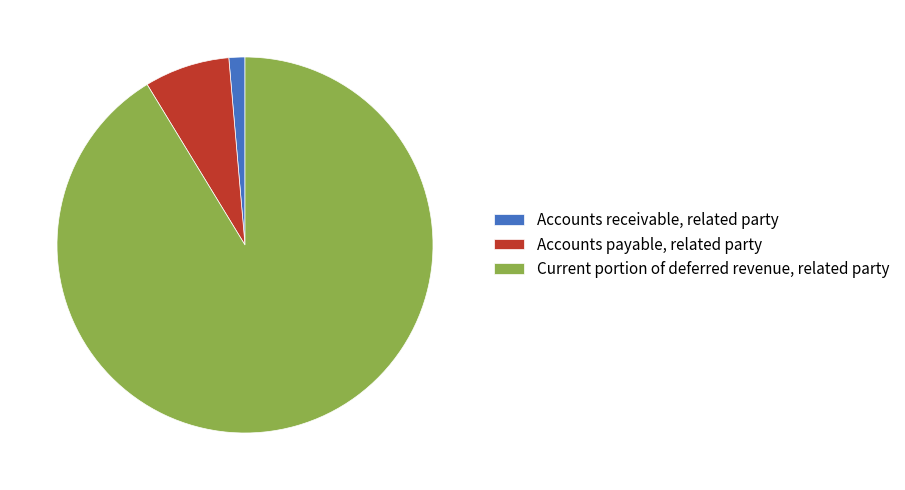

Is Current portion of deferred revenue, related party the majority of the pie?

Yes